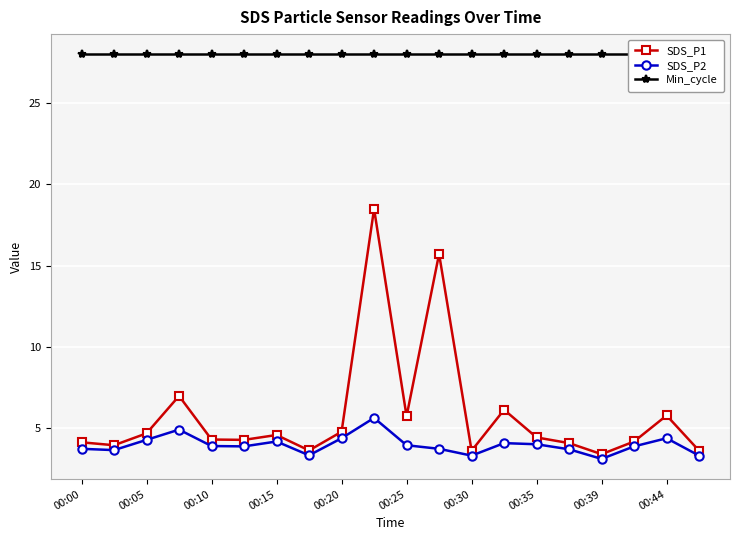

The value of SDS_P2 at 00:25 is 1.9. True or false?

False